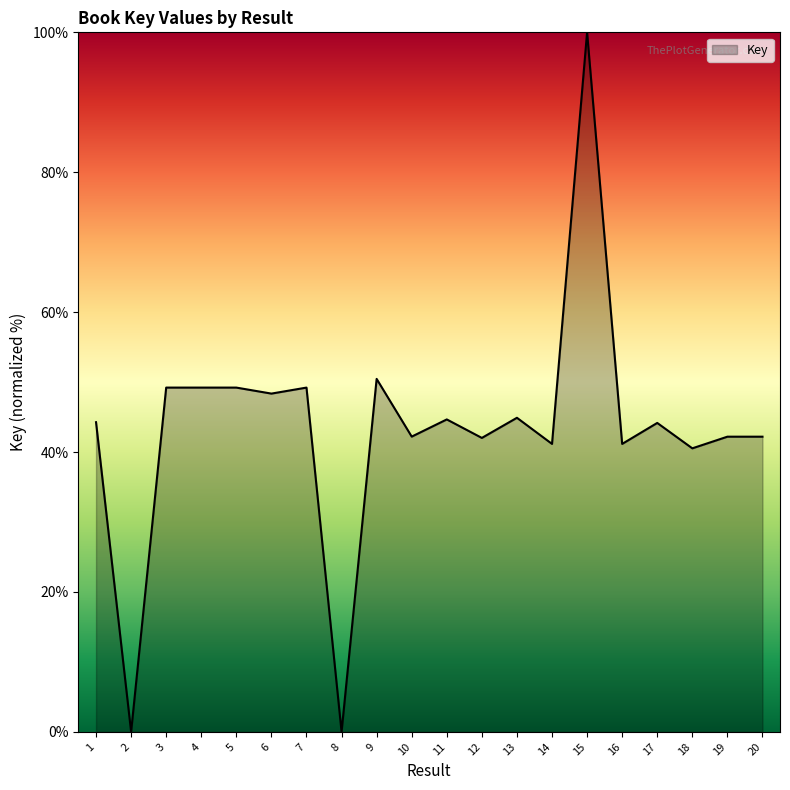

What is the difference between the maximum and minimum values?

100.0